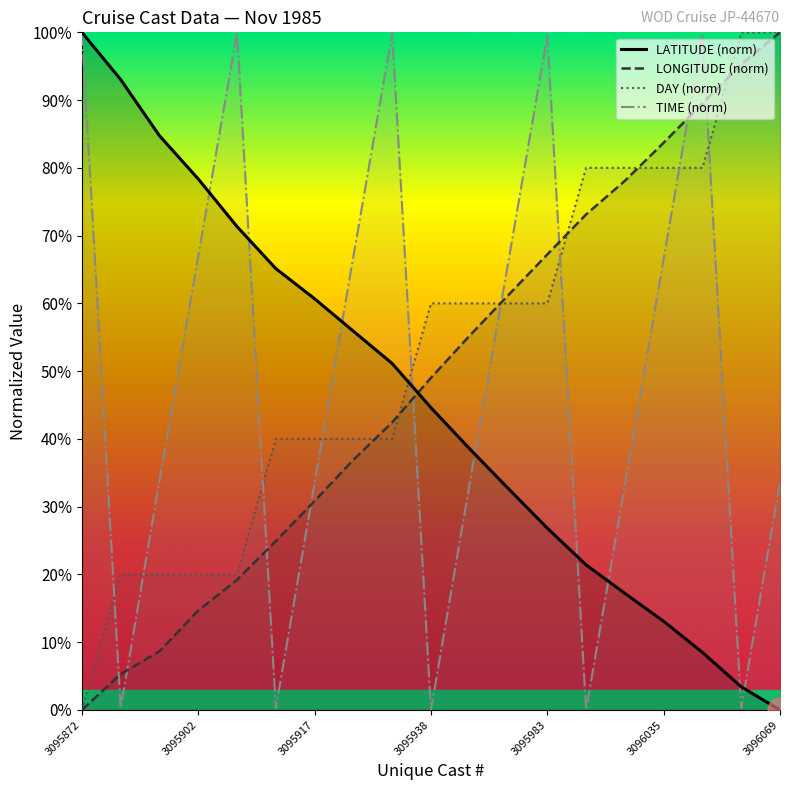

Does the chart have visible grid lines?

No